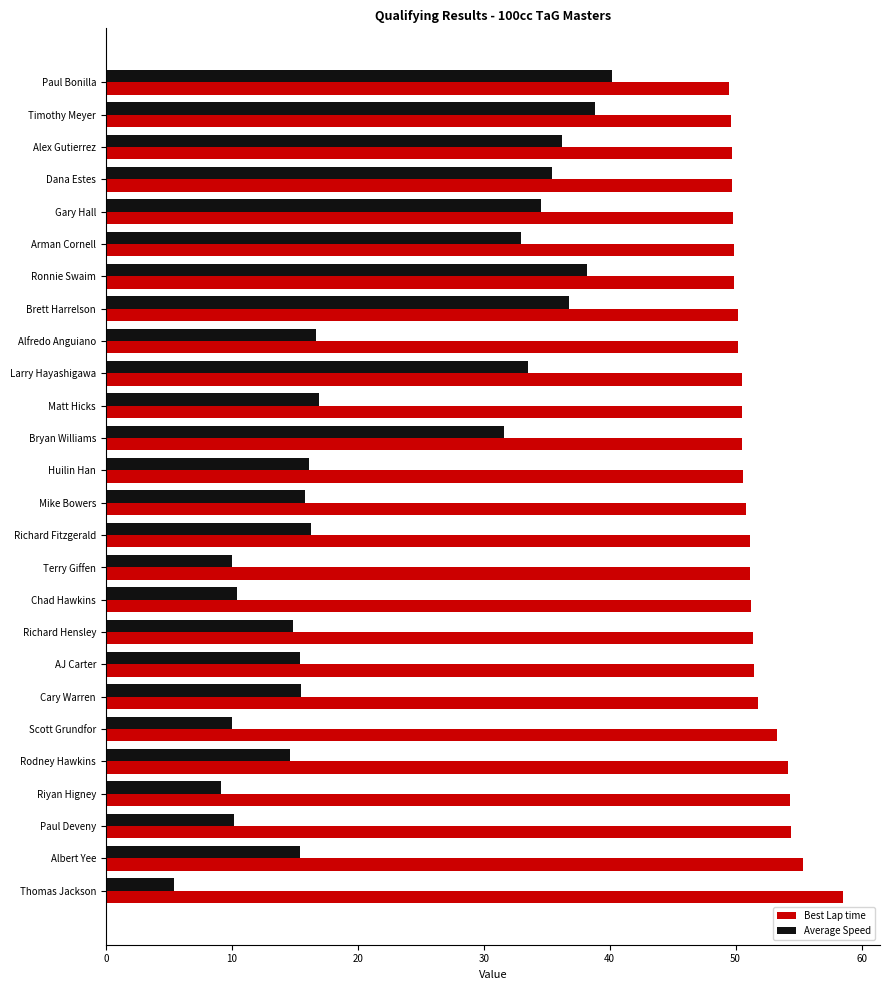

Which series has the widest spread of values?

Average Speed